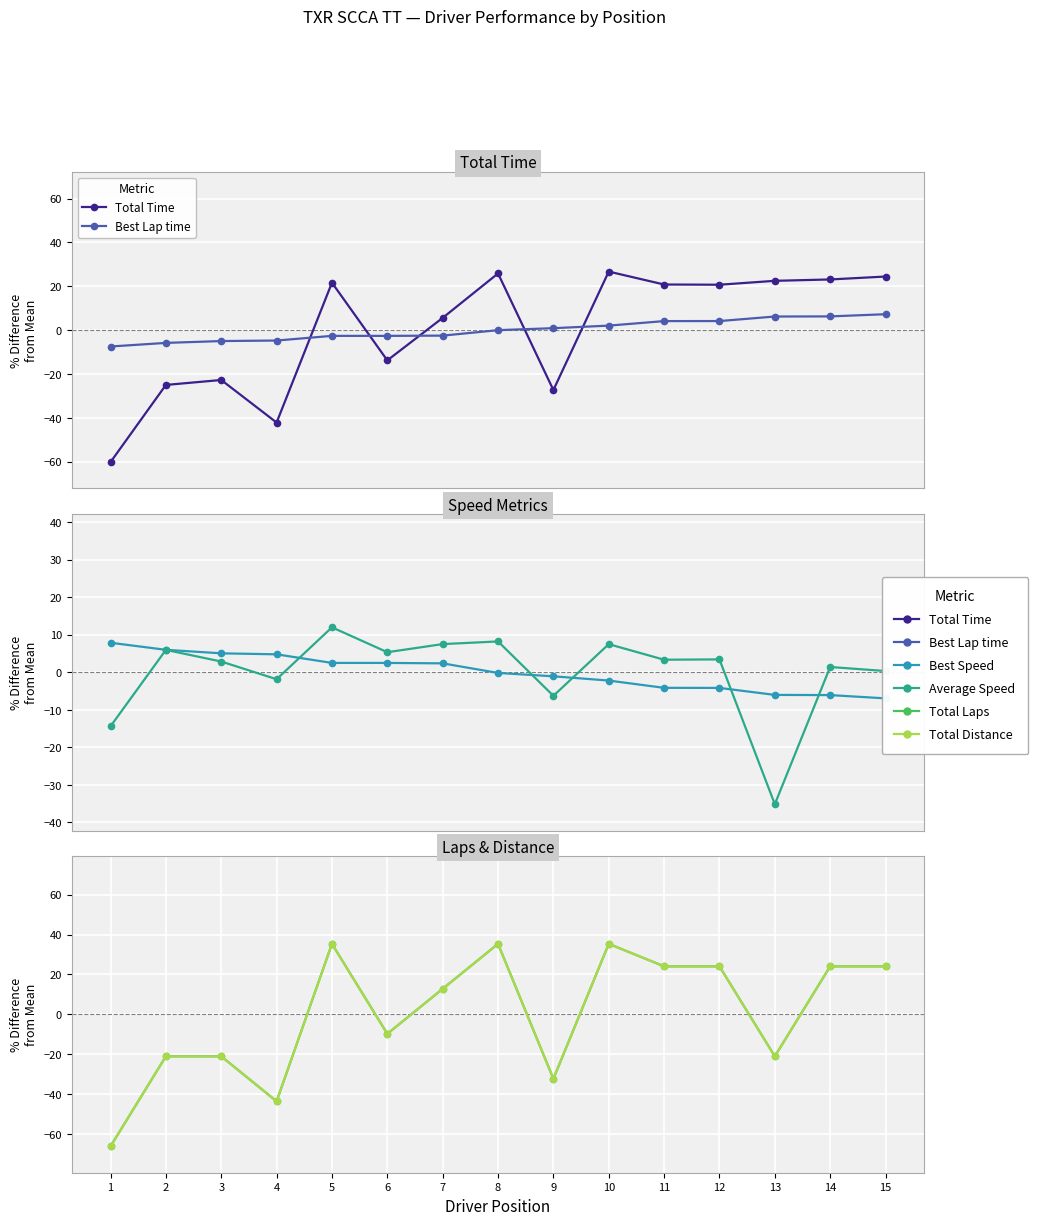

Is the value of Total Time at 4 greater than the value of Total Distance at 13?

No